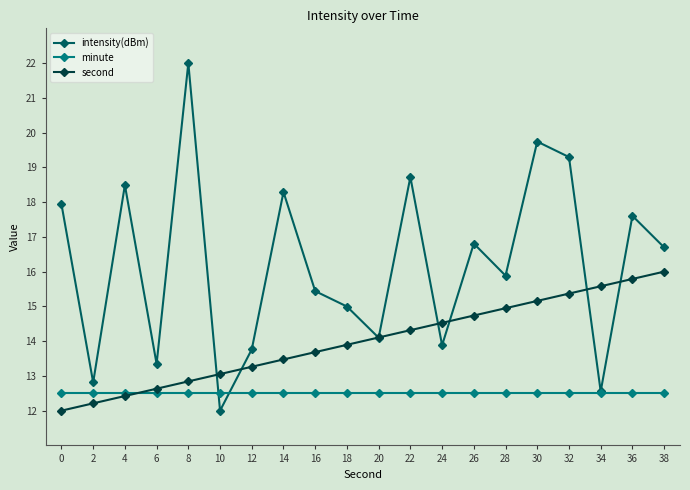

True or false: second has a value of 7.6 at 10.

False